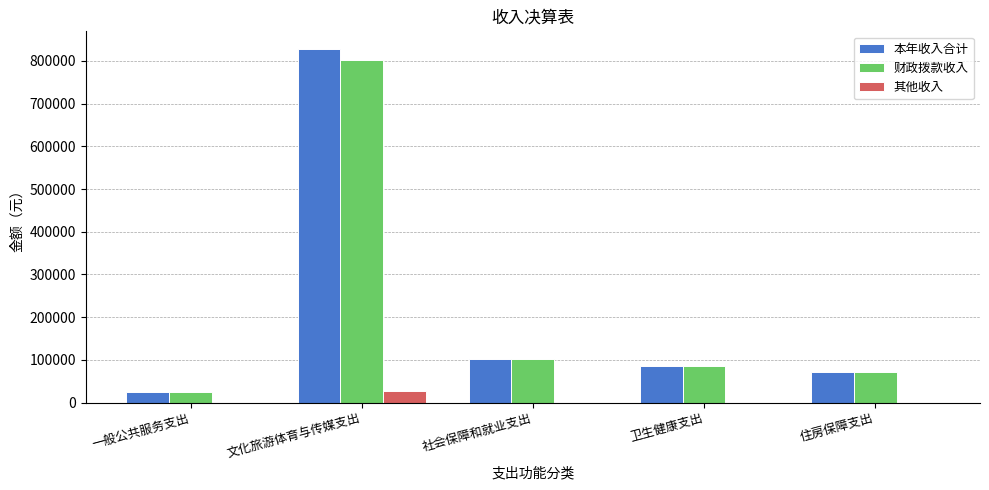

What is the average value of the 财政拨款收入 series?

216731.6